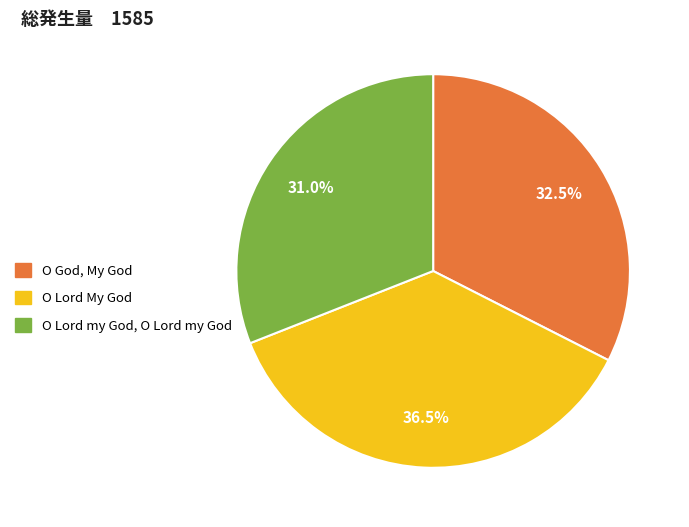

Approximately how many times larger is the value at O God, My God compared to O Lord My God?

0.9